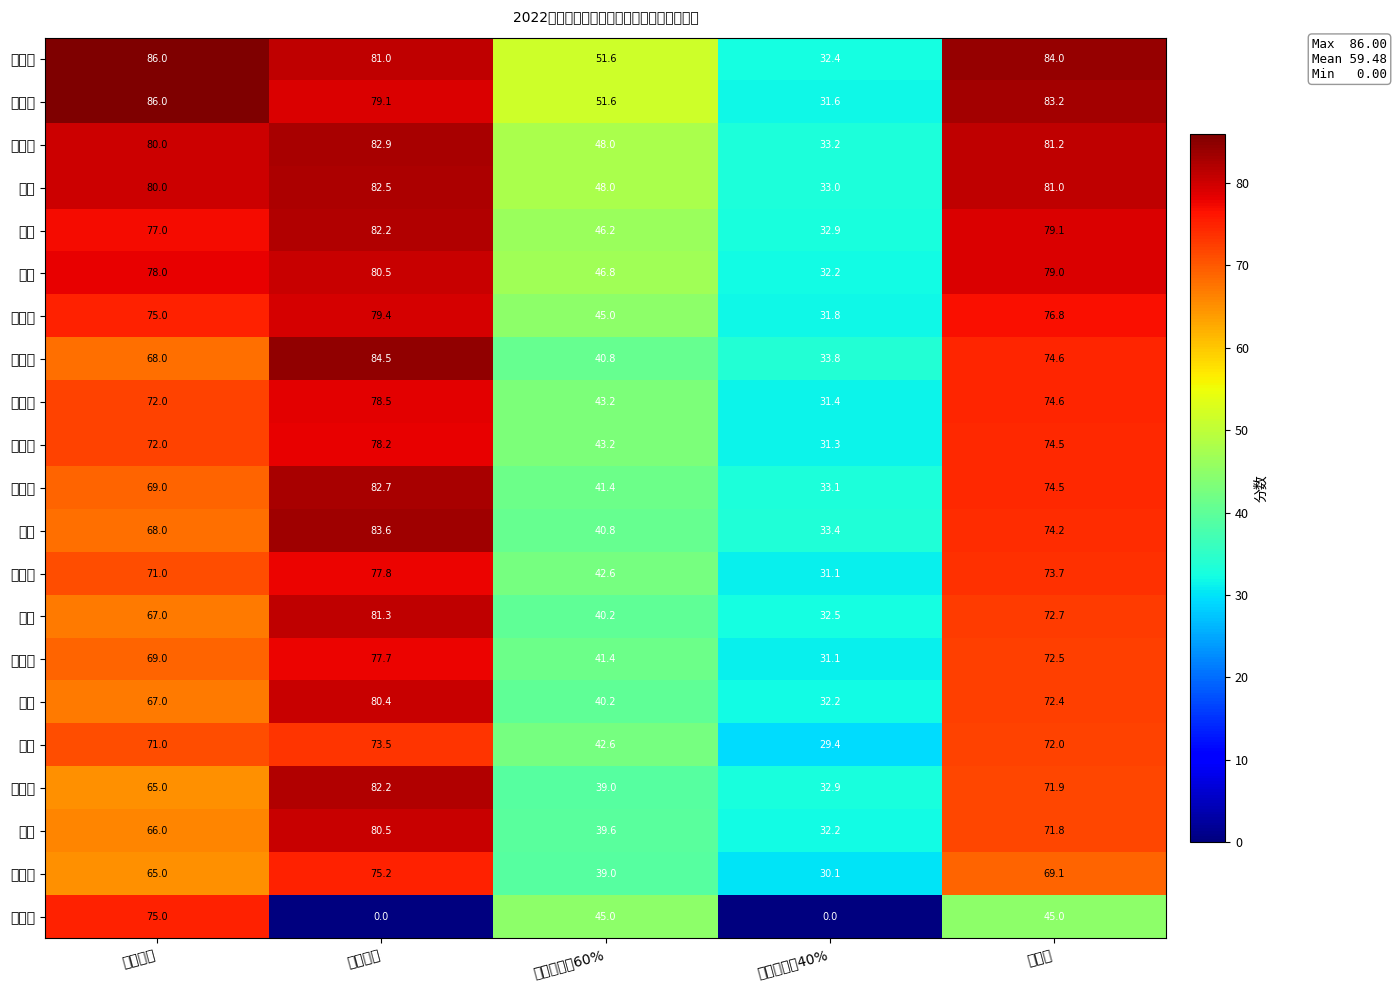

Reading right to left, what are all the values shown in this chart?

尚亚梦: 总成绩=84.0	面试成绩的40%=32.4	笔试成绩的60%=51.6	面试成绩=81.0	笔试成绩=86.0
徐彩杰: 总成绩=83.2	面试成绩的40%=31.6	笔试成绩的60%=51.6	面试成绩=79.1	笔试成绩=86.0
谷弘宇: 总成绩=81.2	面试成绩的40%=33.2	笔试成绩的60%=48.0	面试成绩=82.9	笔试成绩=80.0
徐琨: 总成绩=81.0	面试成绩的40%=33.0	笔试成绩的60%=48.0	面试成绩=82.5	笔试成绩=80.0
齐畅: 总成绩=79.1	面试成绩的40%=32.9	笔试成绩的60%=46.2	面试成绩=82.2	笔试成绩=77.0
韩英: 总成绩=79.0	面试成绩的40%=32.2	笔试成绩的60%=46.8	面试成绩=80.5	笔试成绩=78.0
李银璐: 总成绩=76.8	面试成绩的40%=31.8	笔试成绩的60%=45.0	面试成绩=79.4	笔试成绩=75.0
刘恬恬: 总成绩=74.6	面试成绩的40%=33.8	笔试成绩的60%=40.8	面试成绩=84.5	笔试成绩=68.0
王贵荣: 总成绩=74.6	面试成绩的40%=31.4	笔试成绩的60%=43.2	面试成绩=78.5	笔试成绩=72.0
辉素欣: 总成绩=74.5	面试成绩的40%=31.3	笔试成绩的60%=43.2	面试成绩=78.2	笔试成绩=72.0
翟梦雅: 总成绩=74.5	面试成绩的40%=33.1	笔试成绩的60%=41.4	面试成绩=82.7	笔试成绩=69.0
杨洋: 总成绩=74.2	面试成绩的40%=33.4	笔试成绩的60%=40.8	面试成绩=83.6	笔试成绩=68.0
李欣桐: 总成绩=73.7	面试成绩的40%=31.1	笔试成绩的60%=42.6	面试成绩=77.8	笔试成绩=71.0
王华: 总成绩=72.7	面试成绩的40%=32.5	笔试成绩的60%=40.2	面试成绩=81.3	笔试成绩=67.0
冯洁梅: 总成绩=72.5	面试成绩的40%=31.1	笔试成绩的60%=41.4	面试成绩=77.7	笔试成绩=69.0
陈晶: 总成绩=72.4	面试成绩的40%=32.2	笔试成绩的60%=40.2	面试成绩=80.4	笔试成绩=67.0
刘佳: 总成绩=72.0	面试成绩的40%=29.4	笔试成绩的60%=42.6	面试成绩=73.5	笔试成绩=71.0
彭婵婵: 总成绩=71.9	面试成绩的40%=32.9	笔试成绩的60%=39.0	面试成绩=82.2	笔试成绩=65.0
李雪: 总成绩=71.8	面试成绩的40%=32.2	笔试成绩的60%=39.6	面试成绩=80.5	笔试成绩=66.0
贾曼曼: 总成绩=69.1	面试成绩的40%=30.1	笔试成绩的60%=39.0	面试成绩=75.2	笔试成绩=65.0
张晓宇: 总成绩=45.0	面试成绩的40%=0.0	笔试成绩的60%=45.0	面试成绩=0.0	笔试成绩=75.0